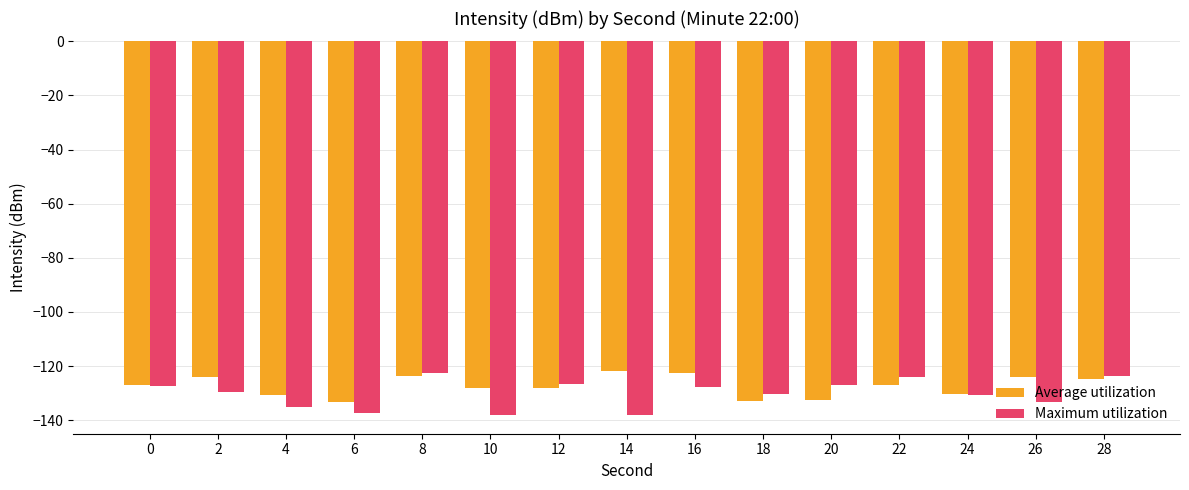

What is the smallest value displayed?

-138.1